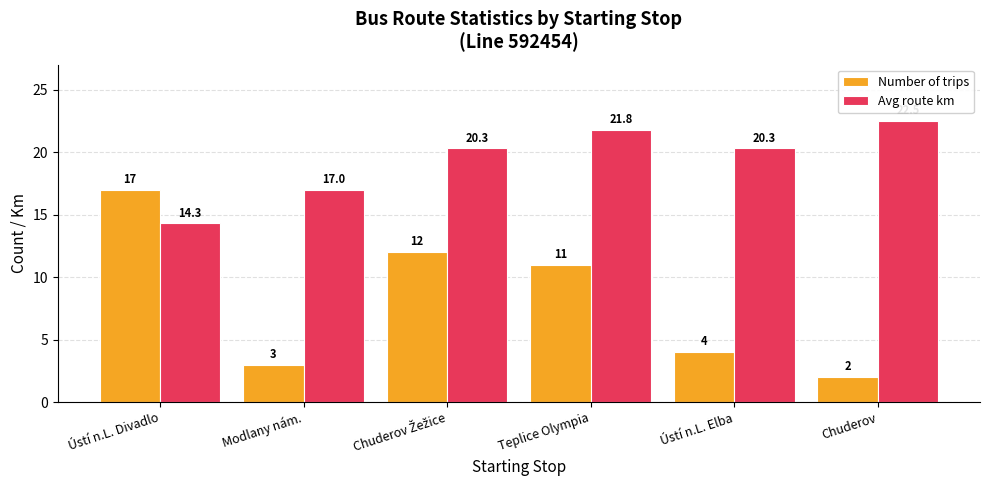

What is the label of the 2nd bar from the left?

Modlany nám.